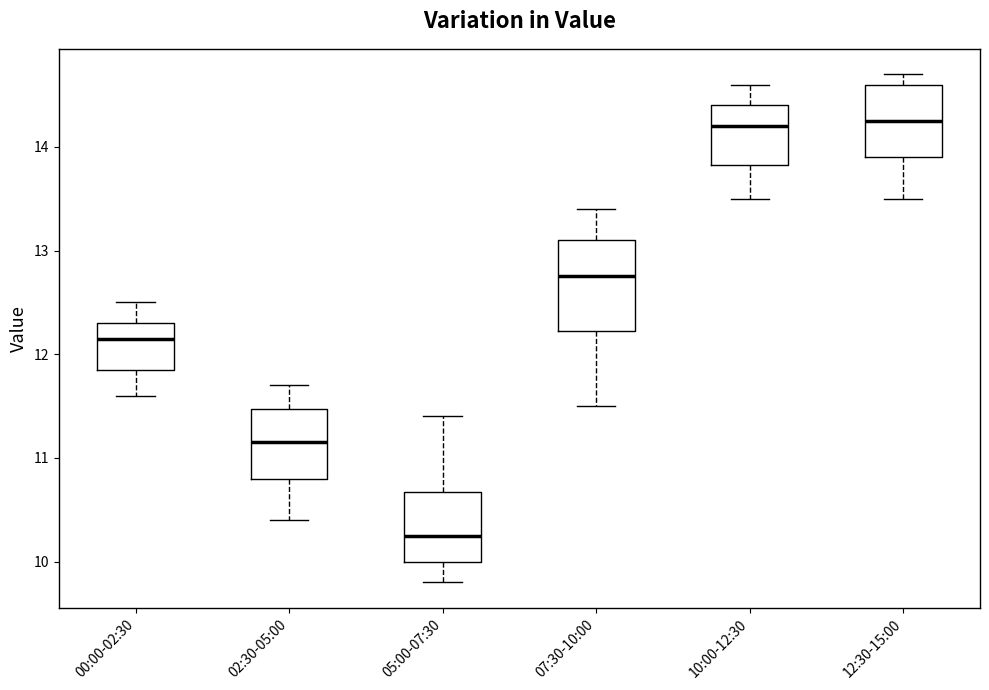

Where does the median line of the box for 02:30-05:00 sit on the y-axis? The values are not printed on the chart, so give them approximately, as read against the axis.

11.2